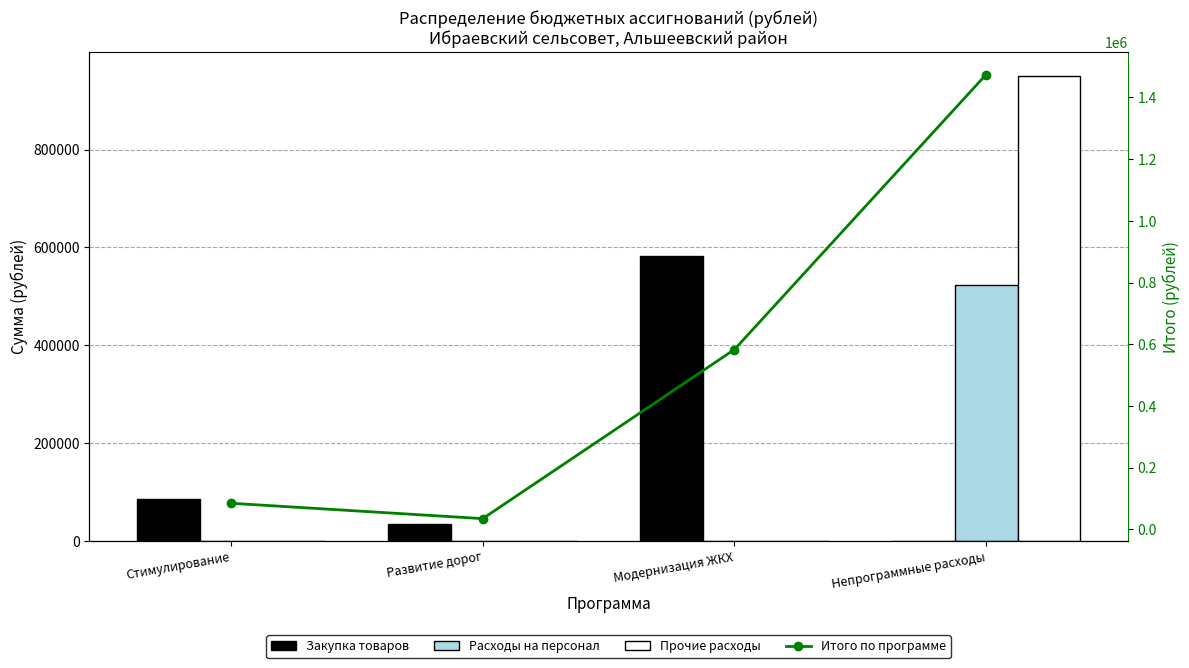

Which series has the largest total across all categories?

Итого по программе